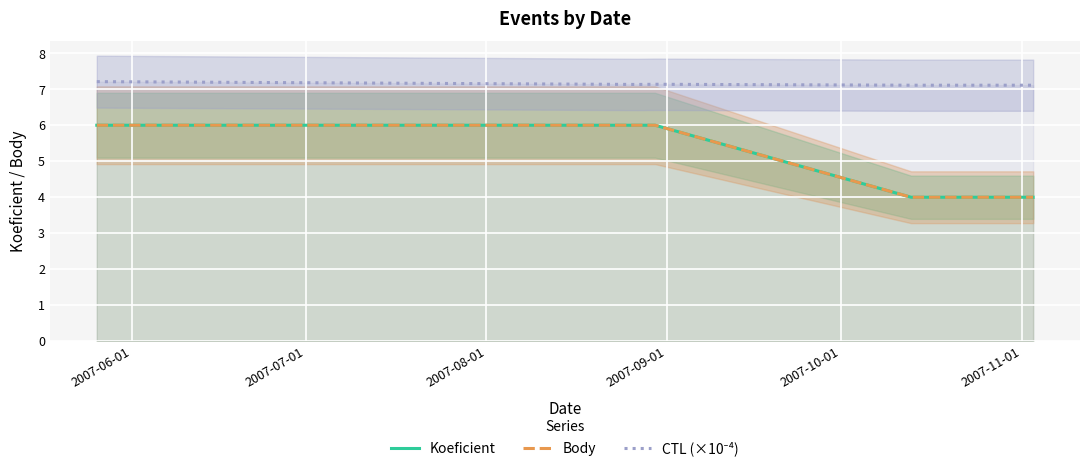

What is the sum of all Koeficient values?

26.0